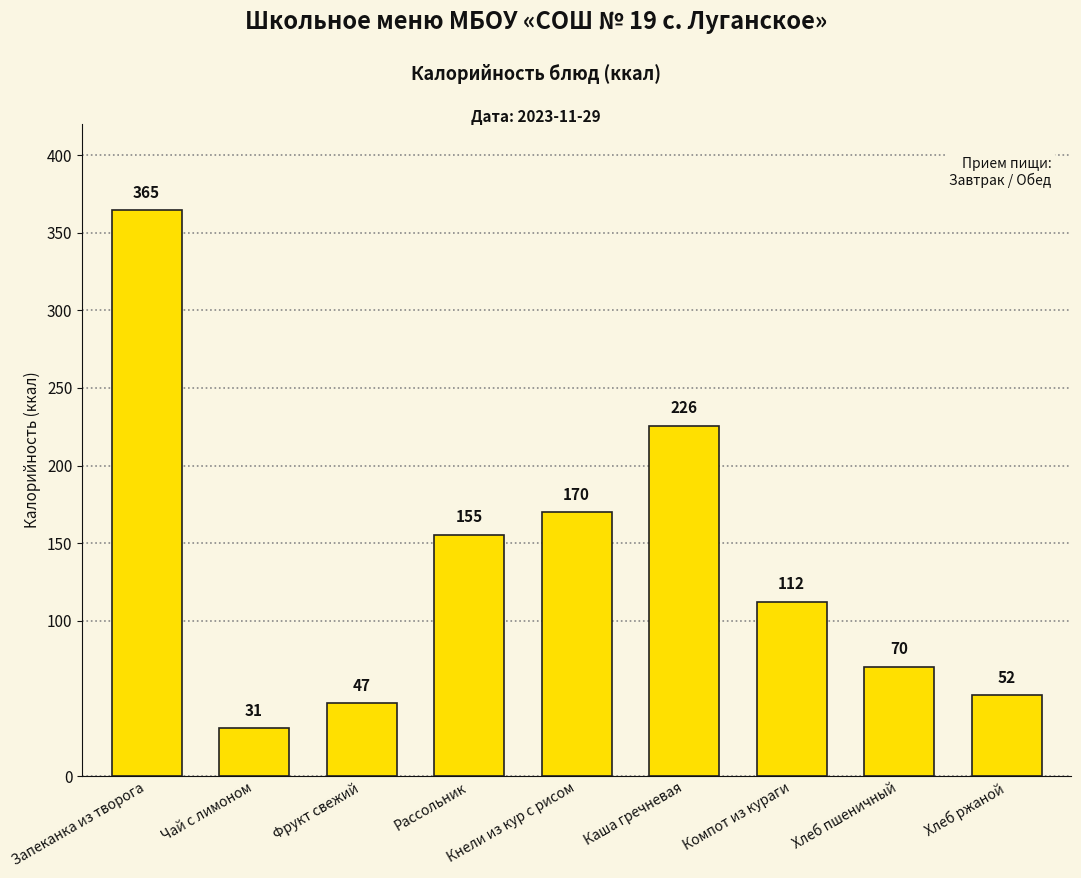

At which label is the value closest to 197?

Кнели из кур с рисом